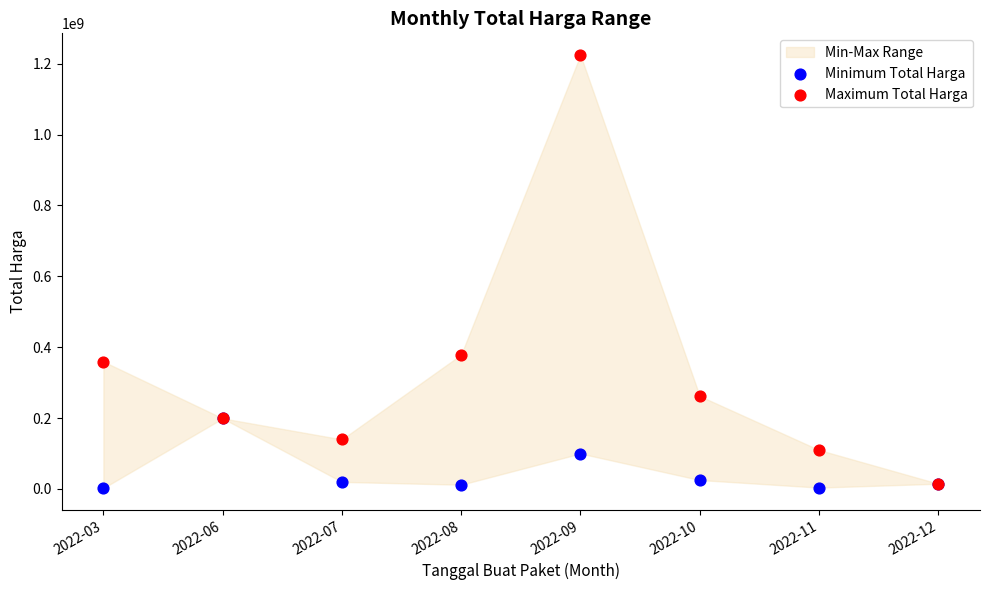

In the Maximum Total Harga series, what Y value is closest to 619716000?

379075000